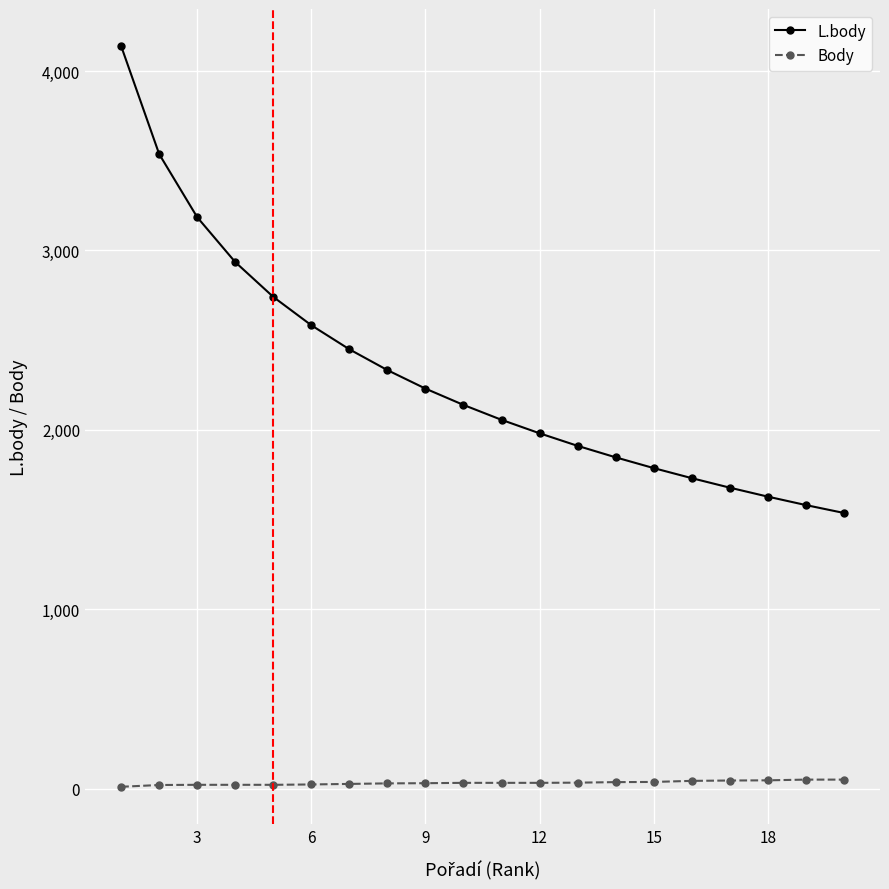

True or false: L.body and Body intersect in this chart.

False